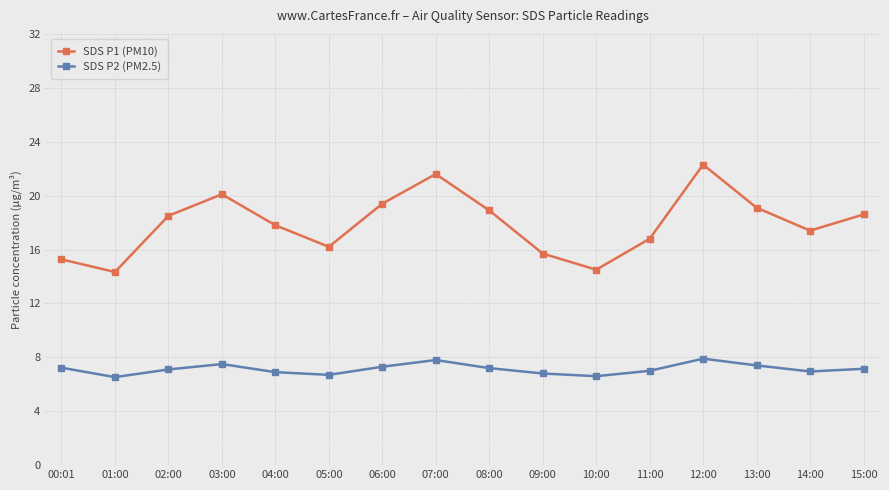

True or false: SDS P2 (PM2.5) and SDS P1 (PM10) cross at least once.

False